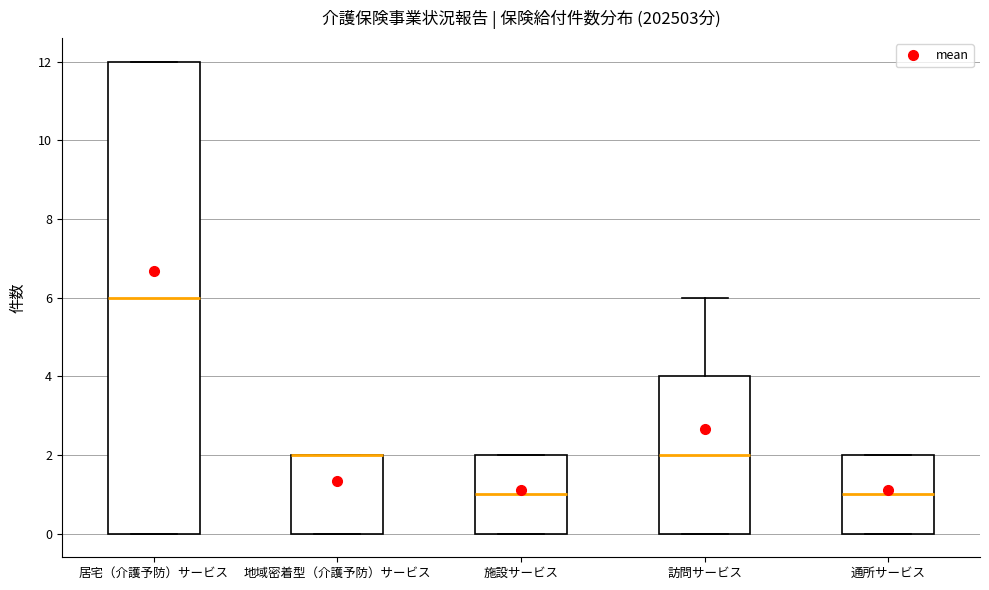

Comparing the boxes themselves (not the whiskers), which one is the tallest?

居宅（介護予防）サービス